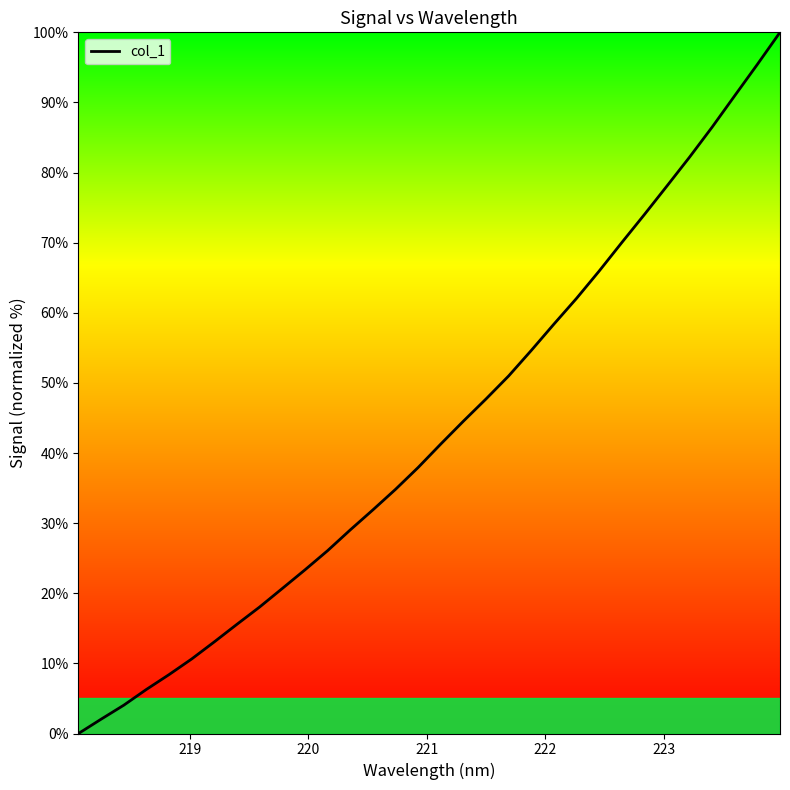

What is the difference between the maximum and minimum values?

100.0